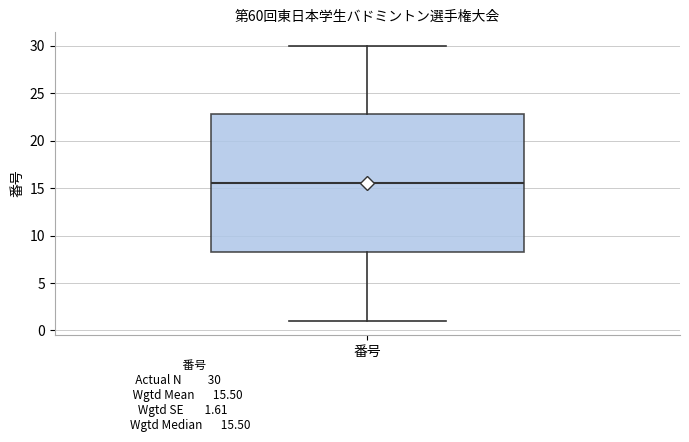

Where does the median line of the box for 番号 sit on the y-axis? The values are not printed on the chart, so give them approximately, as read against the axis.

15.5